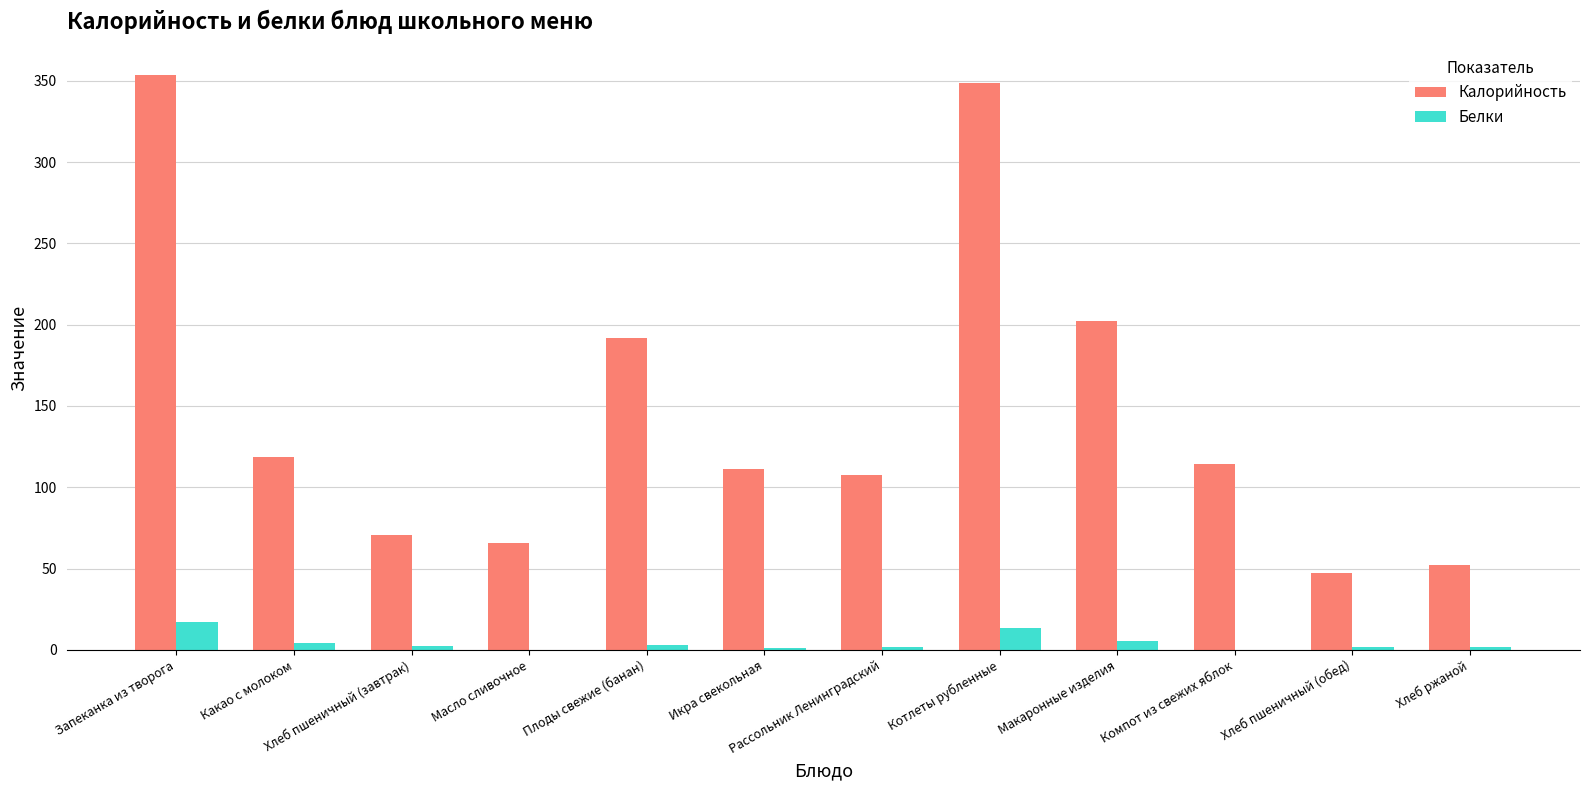

Which series changed the most between Компот из свежих яблок and Хлеб ржаной?

Калорийность